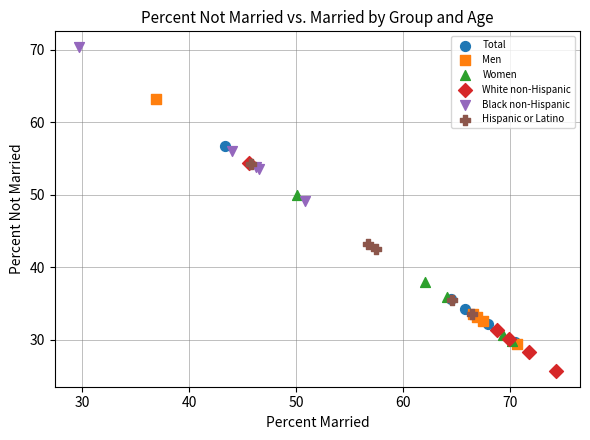

Which series reaches the maximum Y coordinate?

Black non-Hispanic